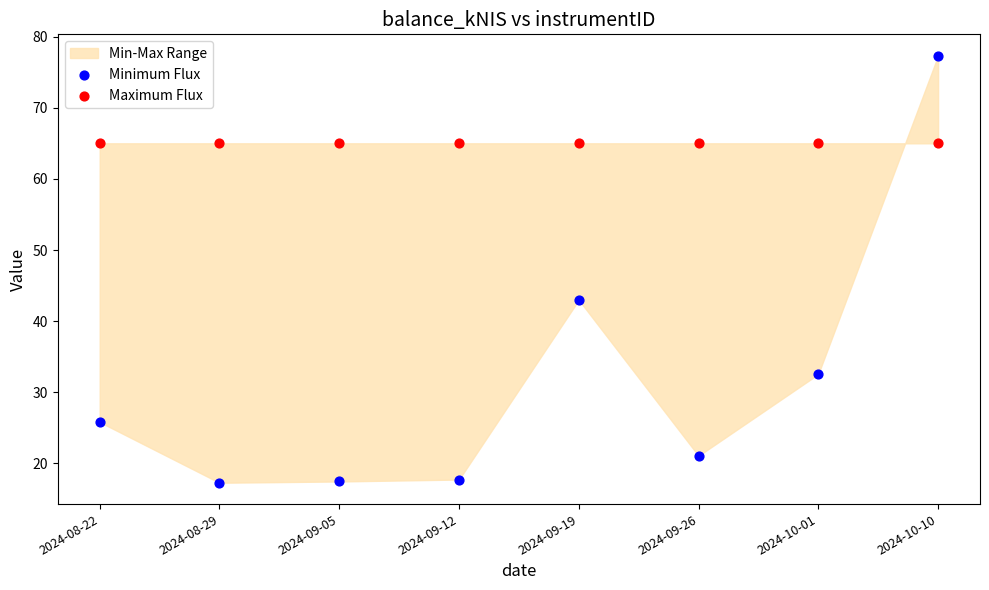

Which series reaches the minimum Y coordinate?

Minimum Flux